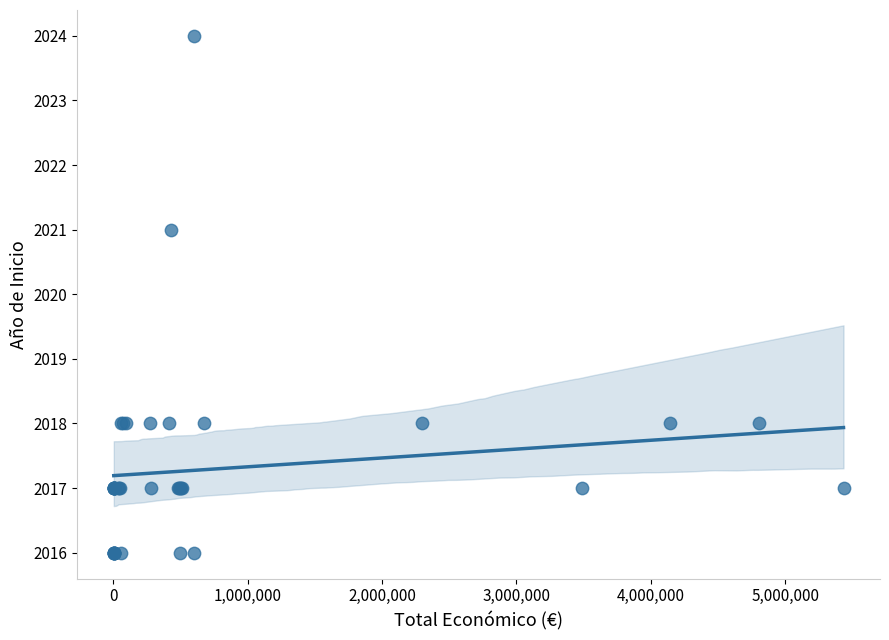

What Y value in the scatter plot is closest to 2020?

2021